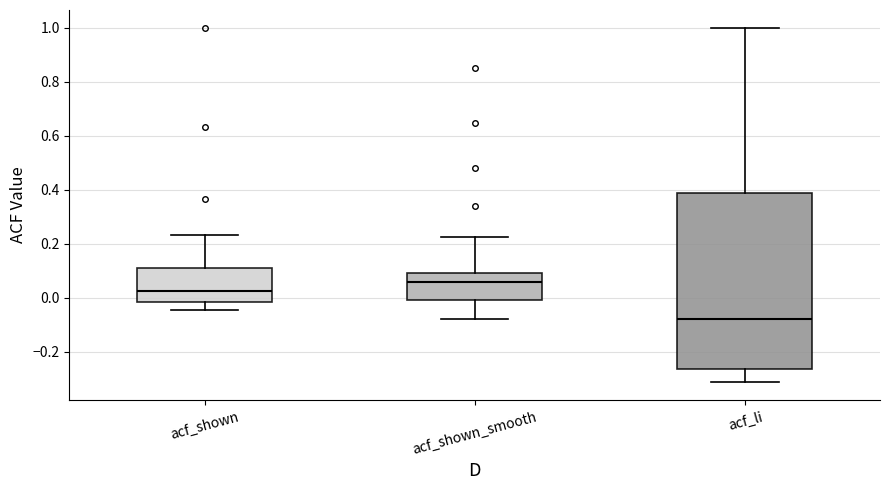

Reading left to right, transcribe this box plot: for each box, give where its median line is, the range the box spans, and where its two whiskers end, as read against the y-axis. The values are not printed on the chart, so give them approximately, as read against the axis.

acf_shown: median 0.02, box -0.02 to 0.10, whiskers -0.04 to 0.24
acf_shown_smooth: median 0.06, box 0.00 to 0.10, whiskers -0.08 to 0.22
acf_li: median -0.08, box -0.26 to 0.38, whiskers -0.32 to 1.00